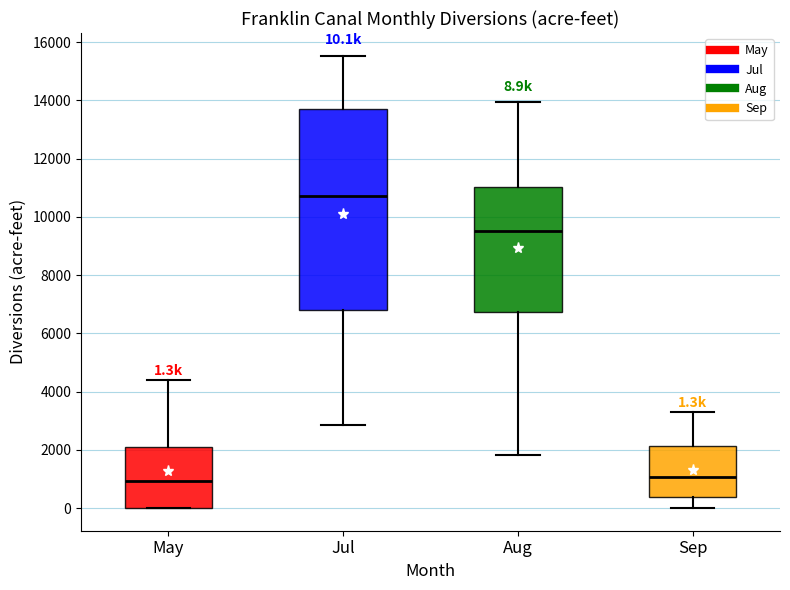

Comparing the boxes themselves (not the whiskers), which one is the tallest?

Jul